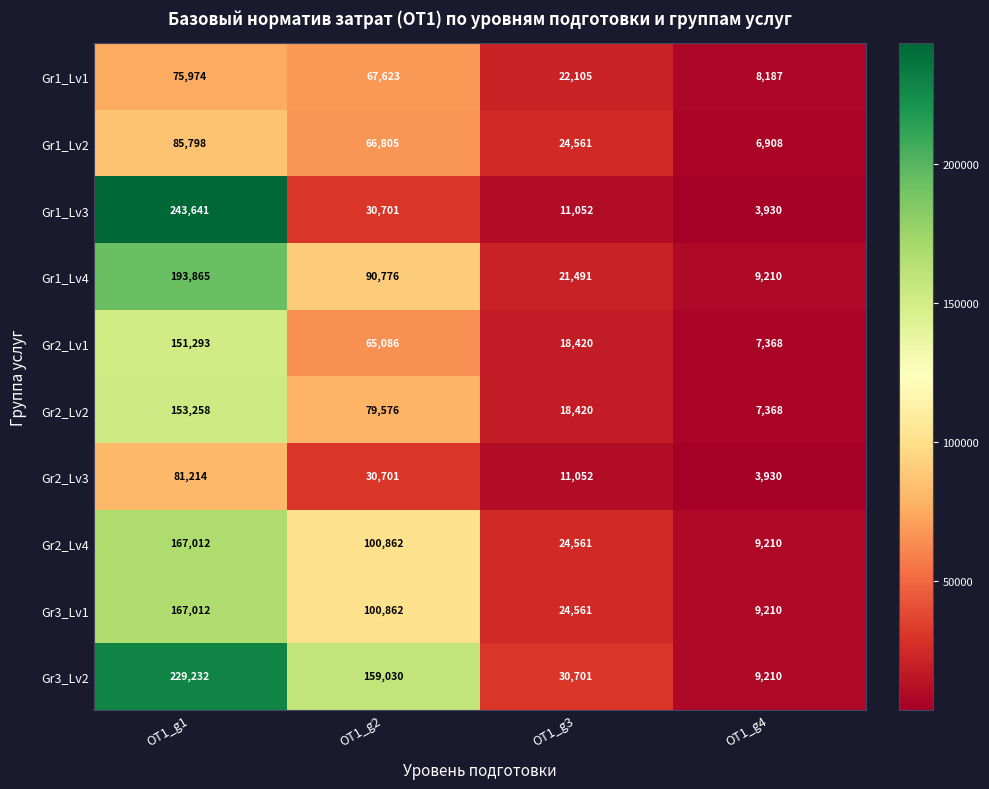

What is the spread (max minus min) of values at ОТ1_g3?

19649